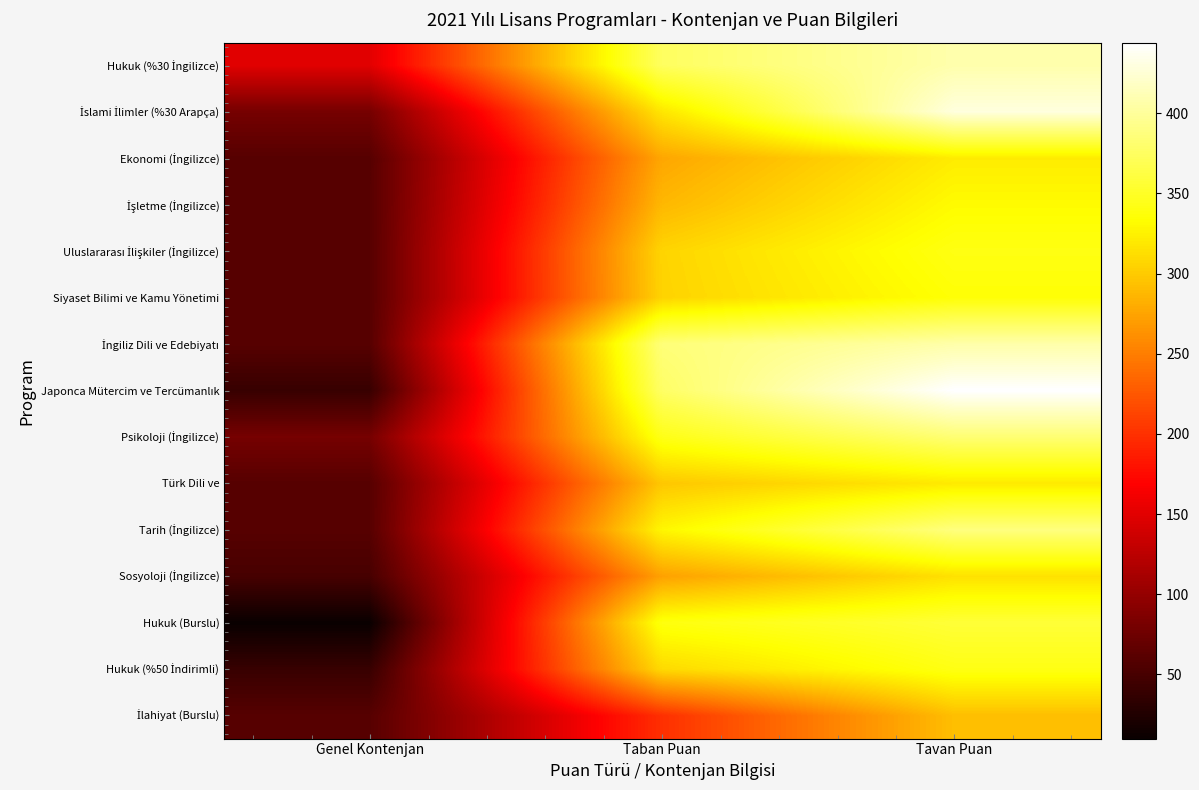

At how many categories does at least one series exceed 64?

3